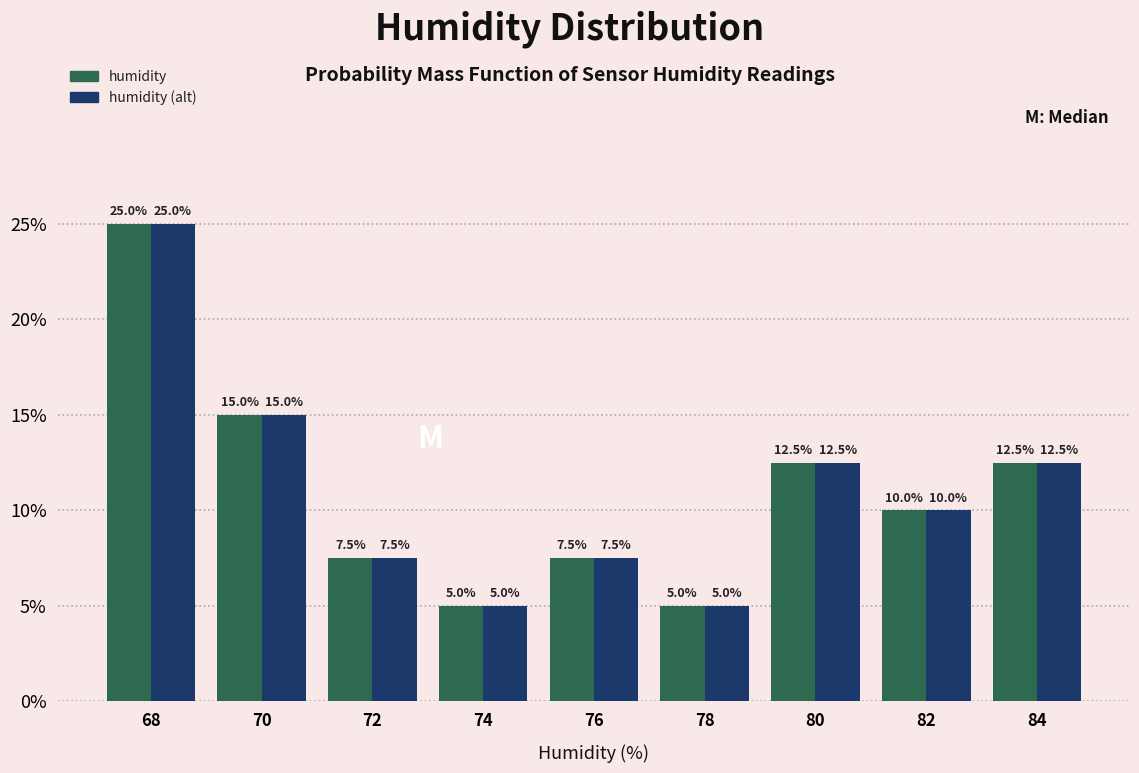

Reading left to right, list every range on the x-axis with the height of the bar of each series over it.

67 to 69: humidity=25.0	humidity (alt)=25.0
69 to 71: humidity=15.0	humidity (alt)=15.0
71 to 73: humidity=7.5	humidity (alt)=7.5
73 to 75: humidity=5.0	humidity (alt)=5.0
75 to 77: humidity=7.5	humidity (alt)=7.5
77 to 79: humidity=5.0	humidity (alt)=5.0
79 to 81: humidity=12.5	humidity (alt)=12.5
81 to 83: humidity=10.0	humidity (alt)=10.0
83 to 85: humidity=12.5	humidity (alt)=12.5